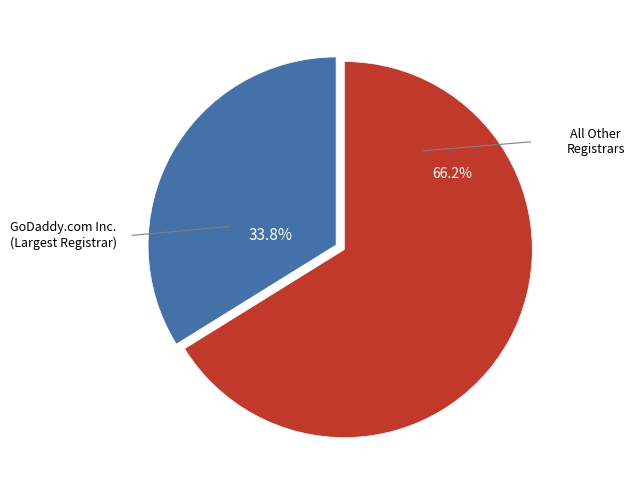

How many slices are in this pie chart?

2